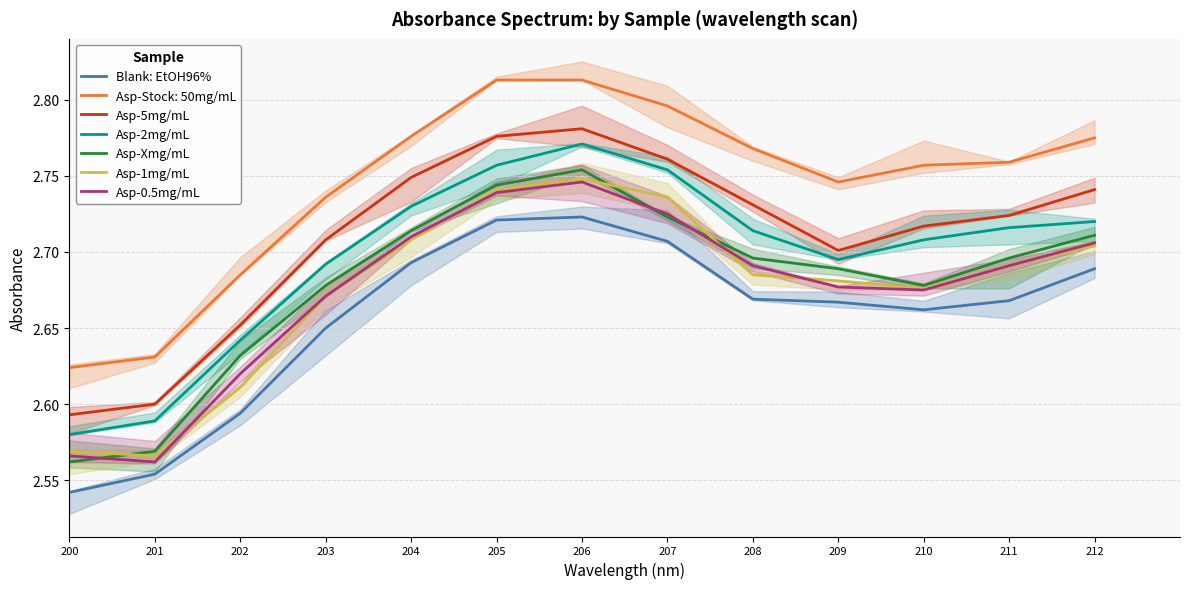

What is the spread (max minus min) of values at 204?

0.1